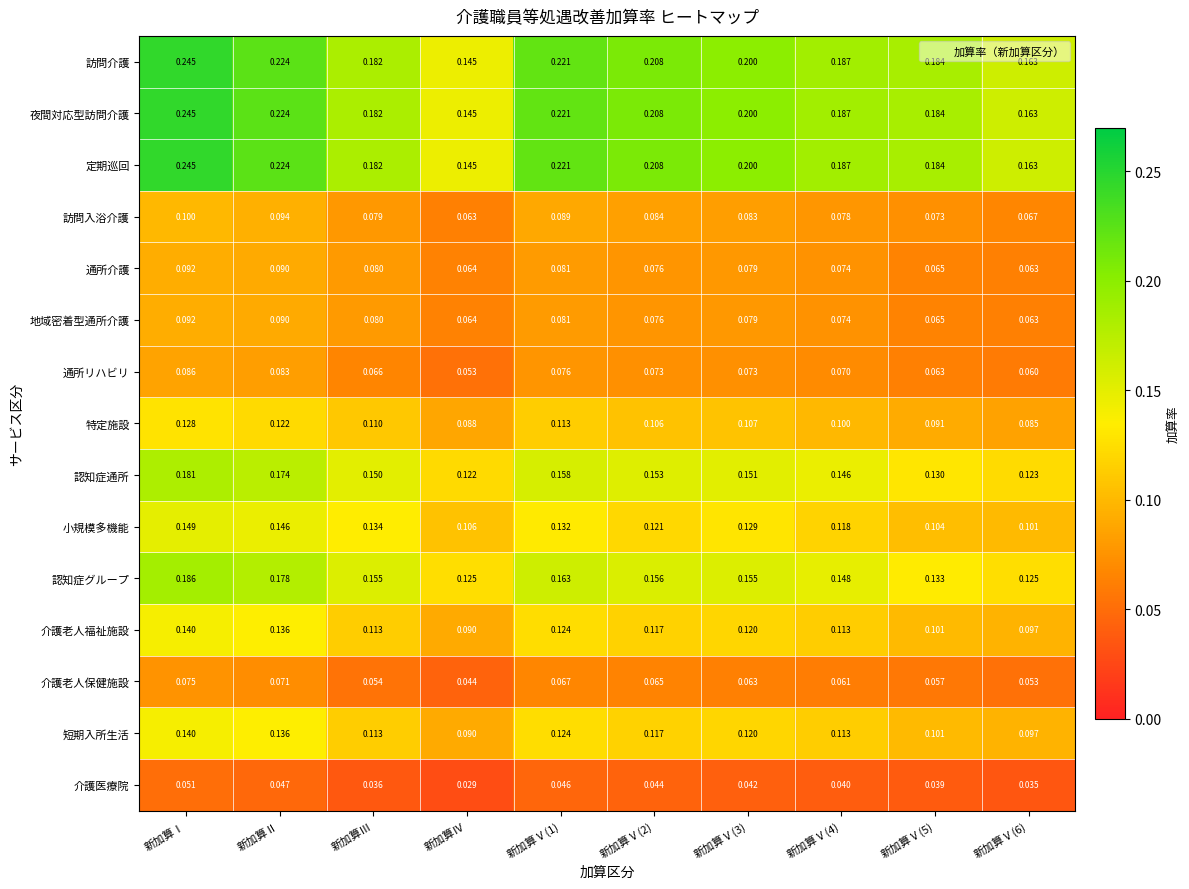

At which category does the chart reach its peak across all series?

新加算Ⅰ